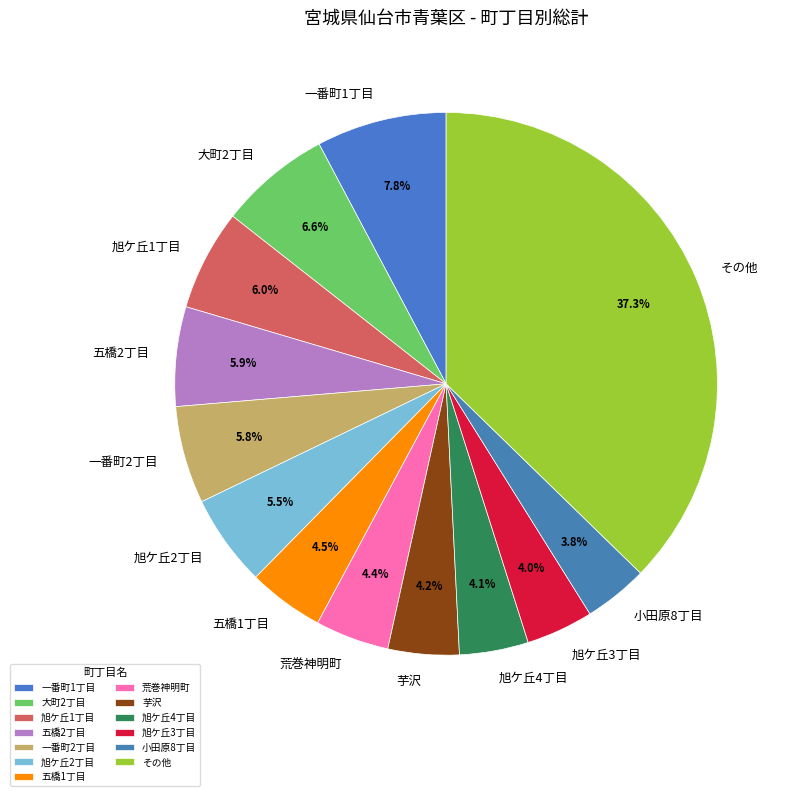

Is there a majority slice in this chart?

No